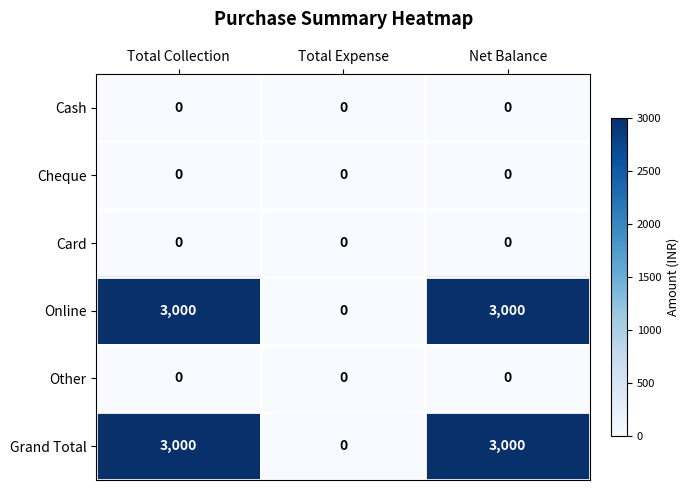

How many categories are shown in the chart?

3